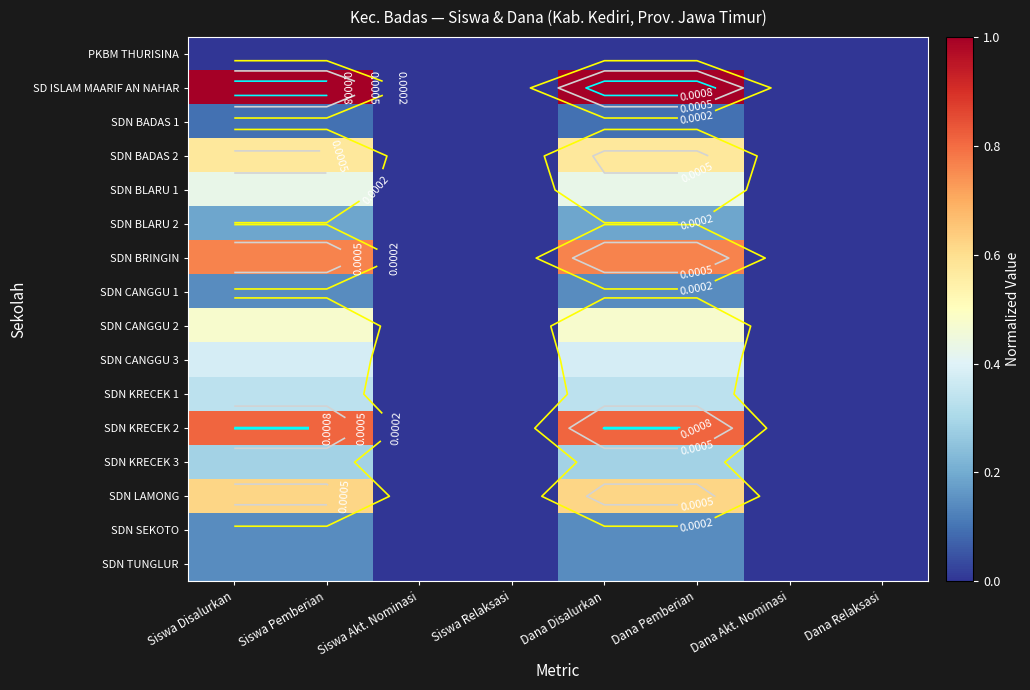

The value of SDN TUNGLUR at Dana Disalurkan is 0.1. True or false?

True